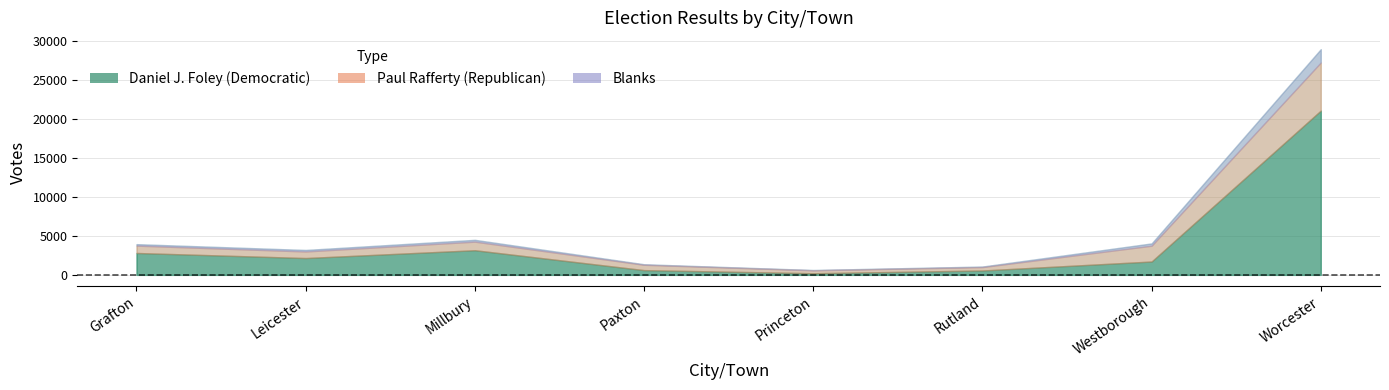

True or false: Daniel J. Foley (Democratic) and Blanks cross at least once.

False